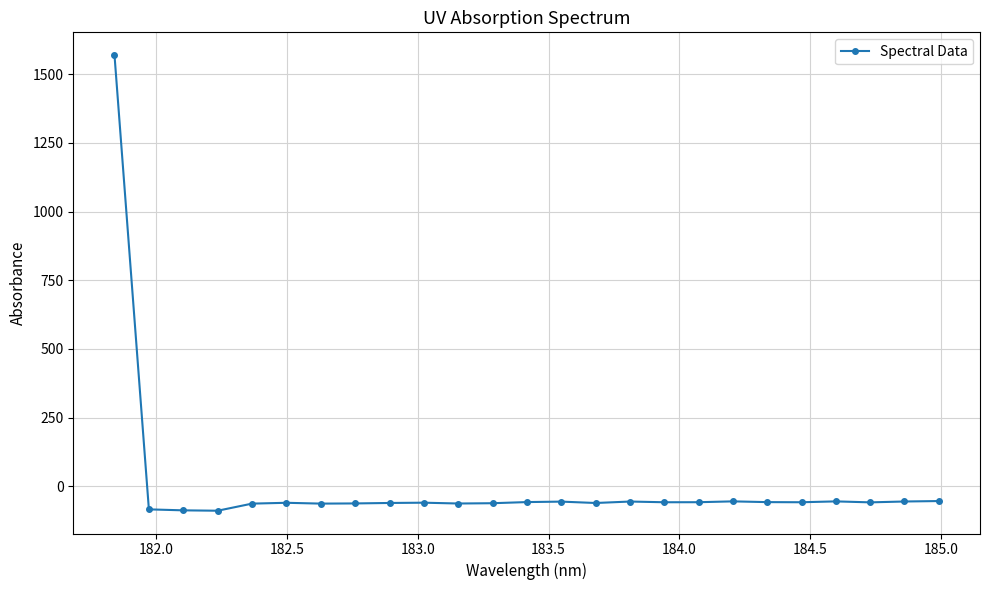

What is the minimum value shown in the chart?

-88.6